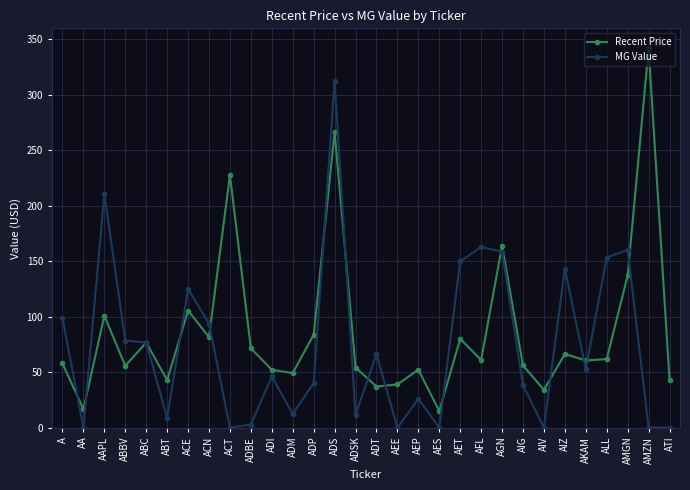

The MG Value series shows 131.5 at ABC. True or false?

False